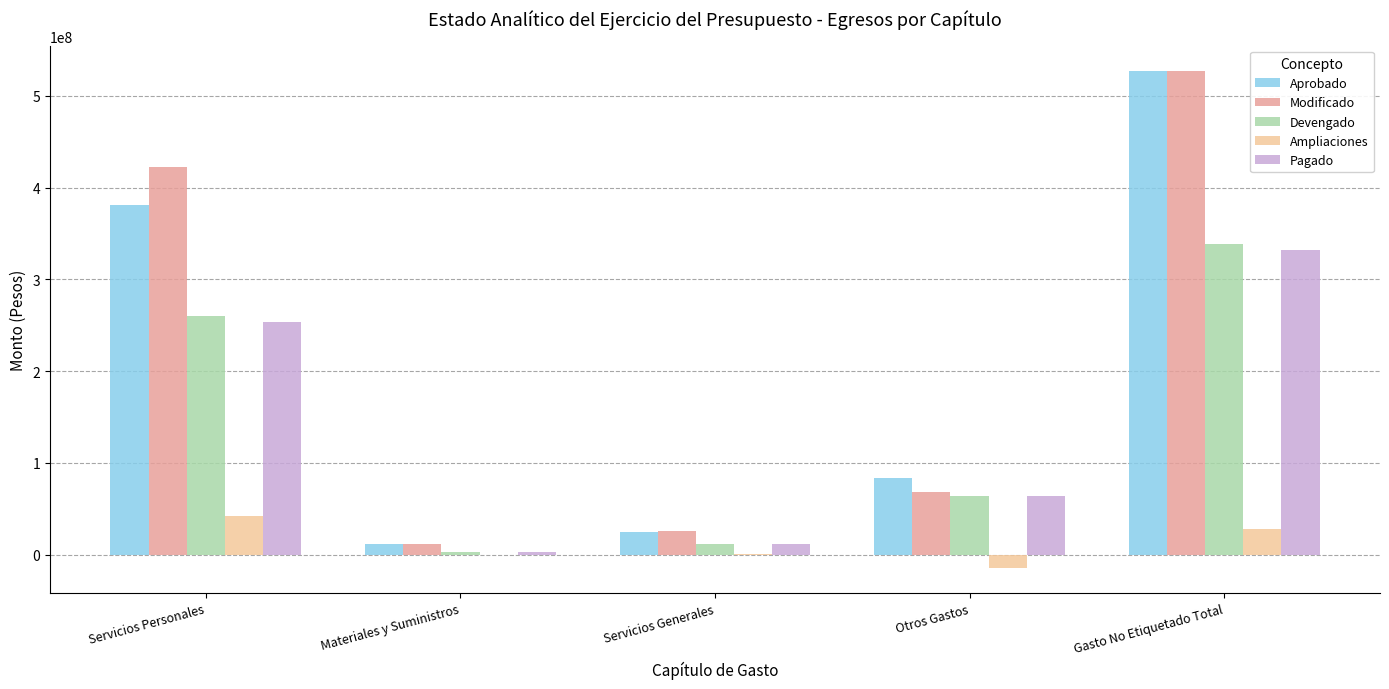

Where is Devengado nearest to the value 170641656?

Servicios Personales